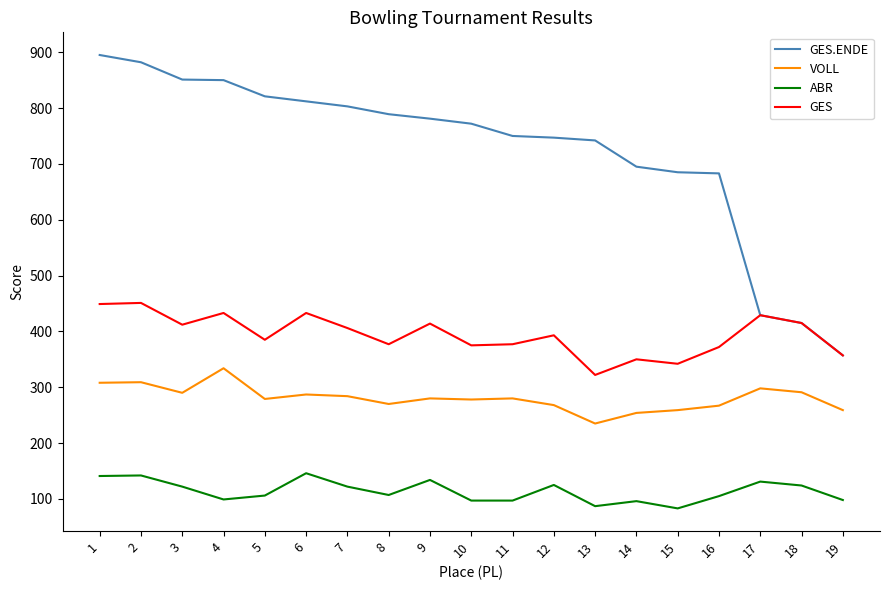

The ABR series shows 134 at 9. True or false?

True